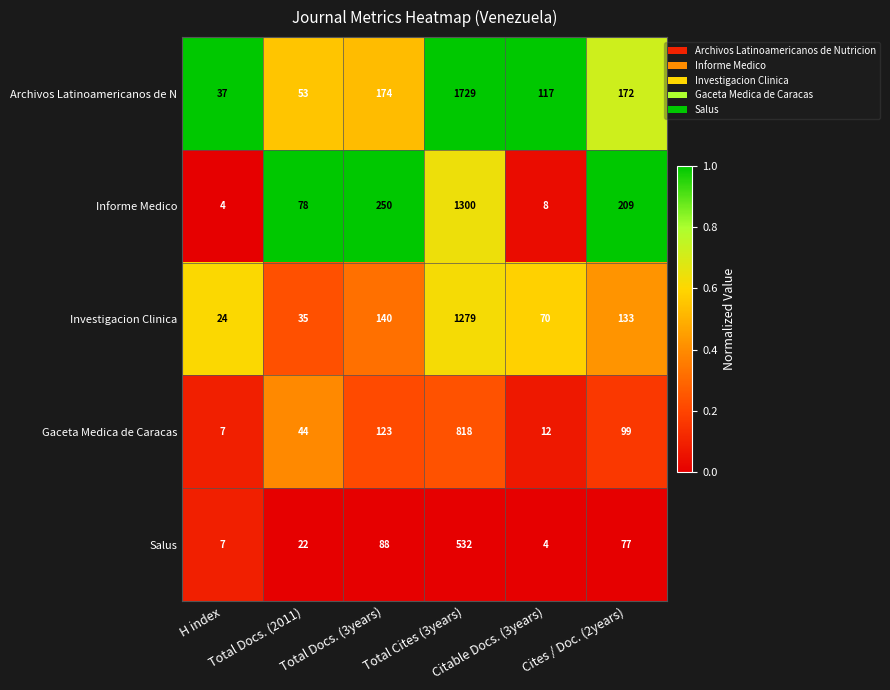

What is the greatest value displayed?

1729